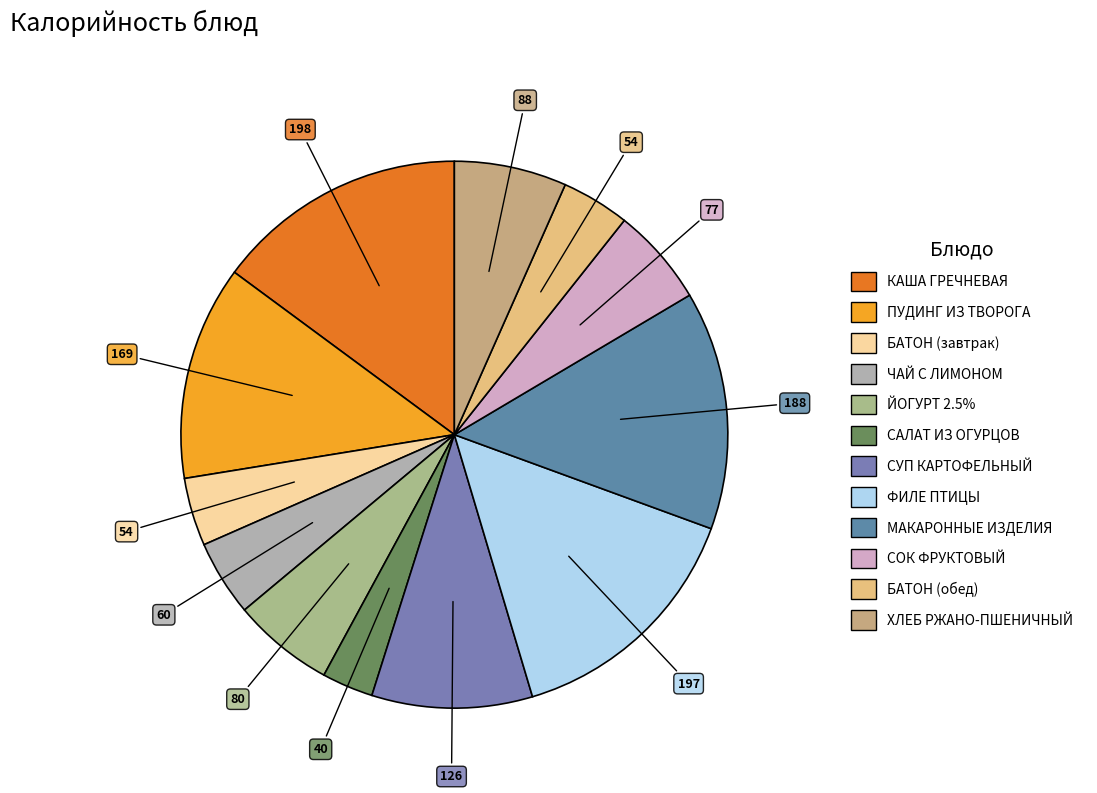

To the nearest percent, what is the average slice percentage?

8%